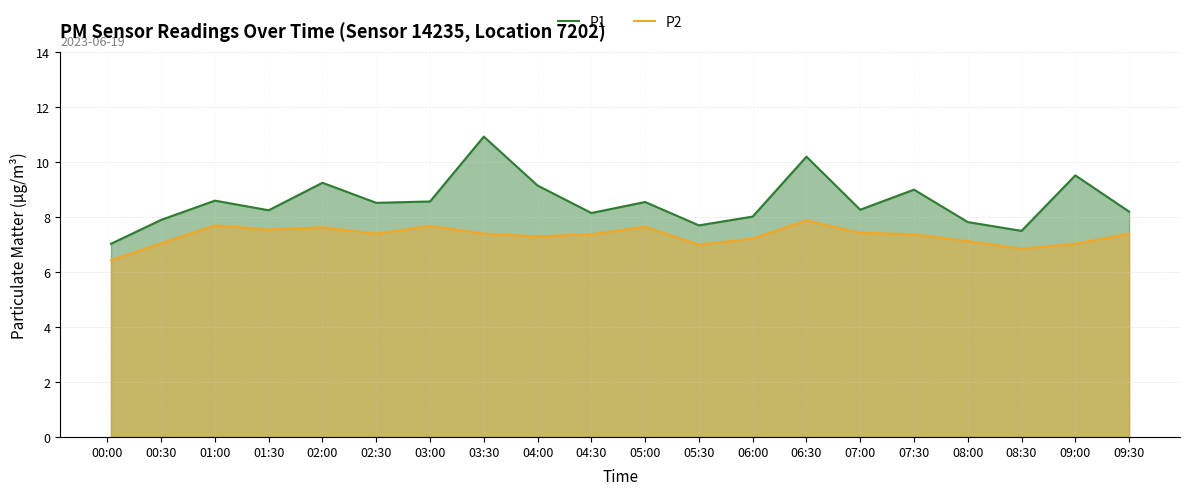

Is it true that P2 equals 12.0 at 07:00?

False